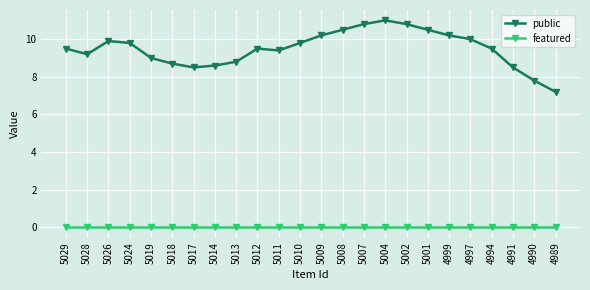

At which category does the chart reach its peak across all series?

5004